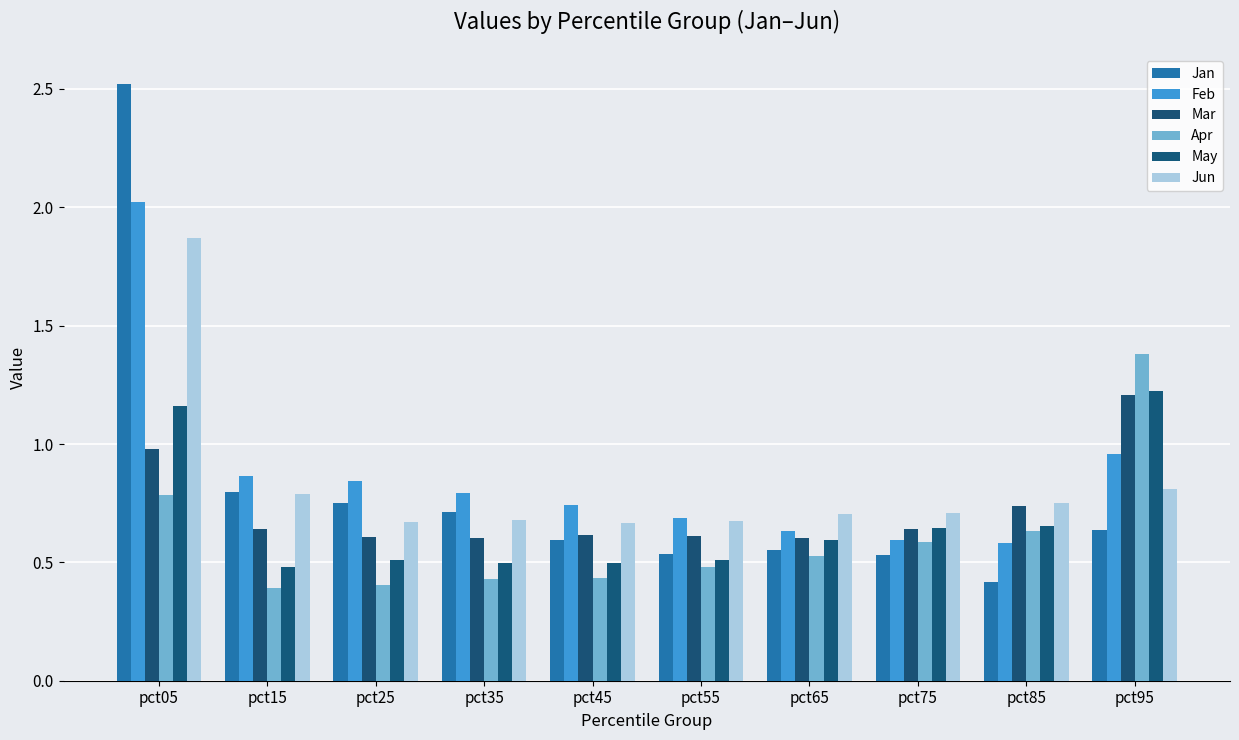

At pct85, list the series in order from largest to smallest.

Jun, Mar, May, Apr, Feb, Jan